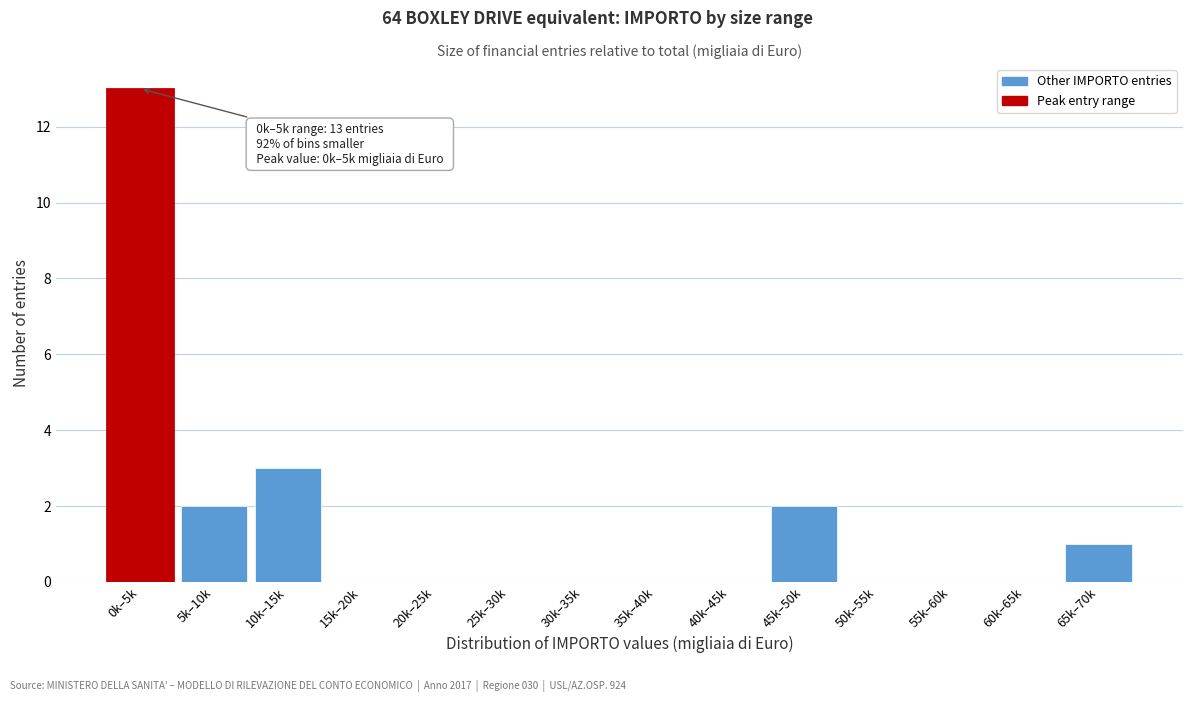

Reading right to left, what are all the values shown in this chart?

65k–70k=1	60k–65k=0	55k–60k=0	50k–55k=0	45k–50k=2	40k–45k=0	35k–40k=0	30k–35k=0	25k–30k=0	20k–25k=0	15k–20k=0	10k–15k=3	5k–10k=2	0k–5k=13